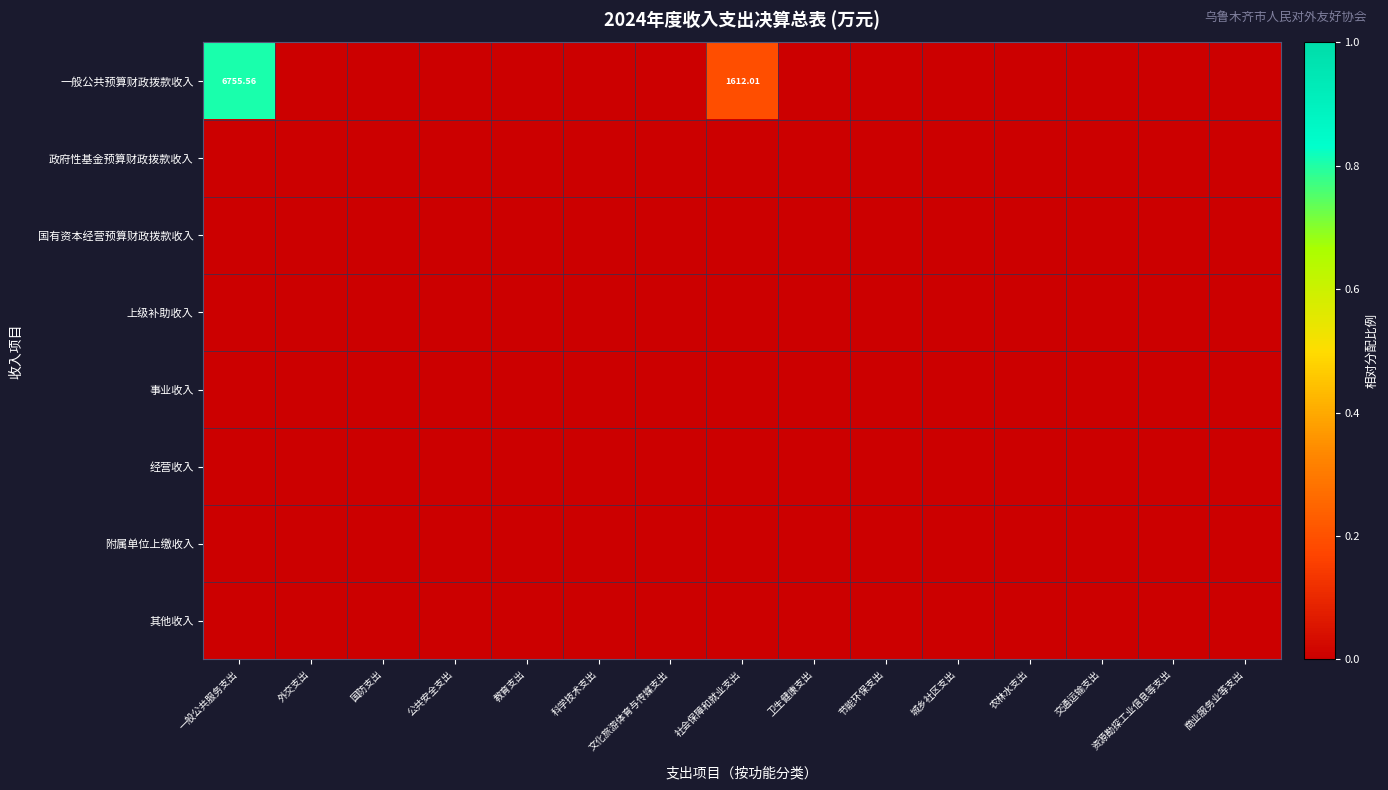

At which category is the sum across all series the highest?

一般公共服务支出